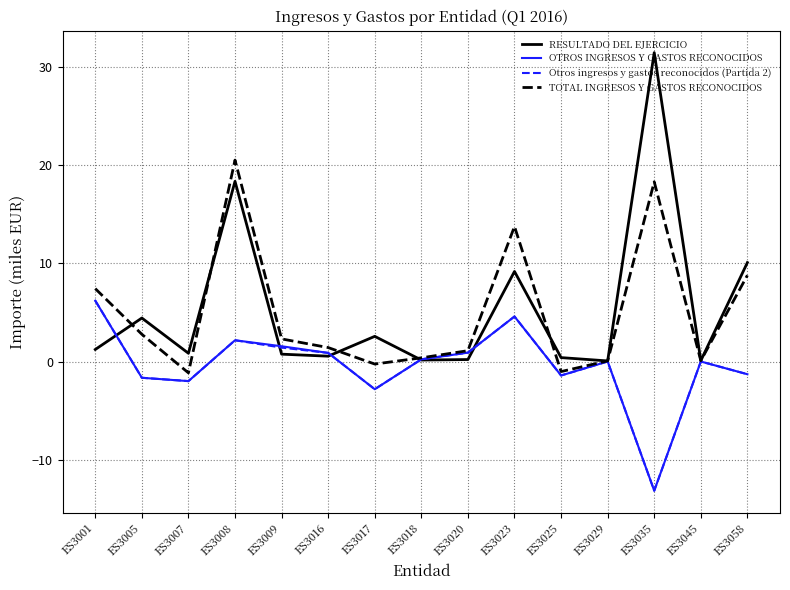

Which series has the largest range (max minus min)?

RESULTADO DEL EJERCICIO